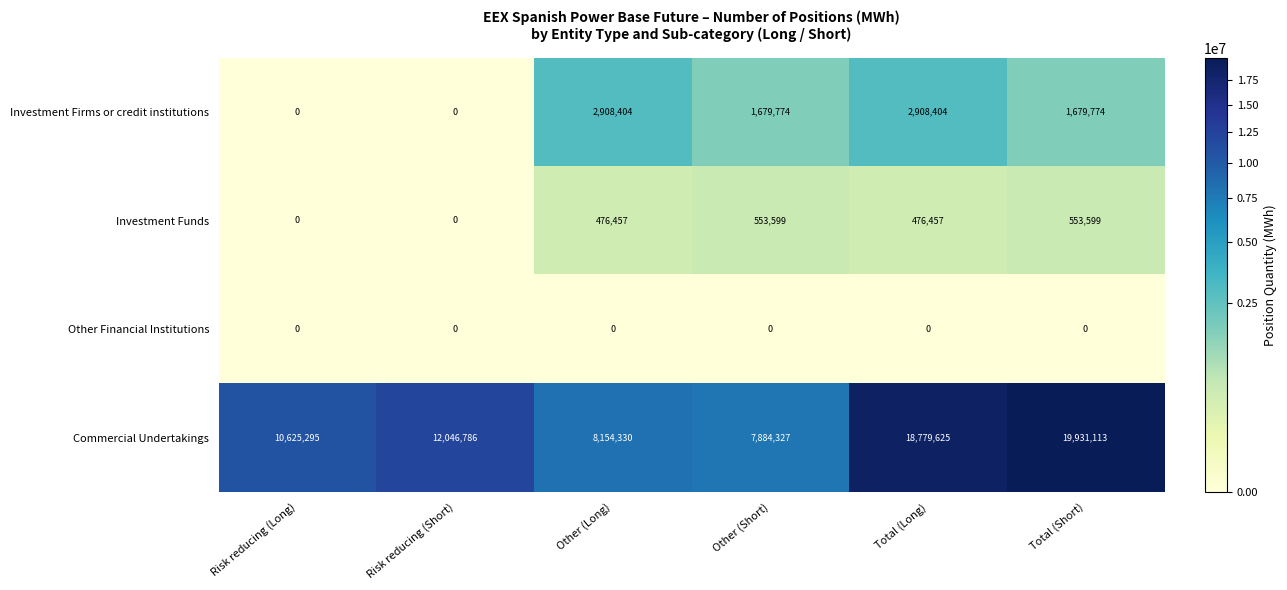

Rank the series by their maximum value, from highest to lowest.

Commercial Undertakings, Investment Firms or credit institutions, Investment Funds, Other Financial Institutions